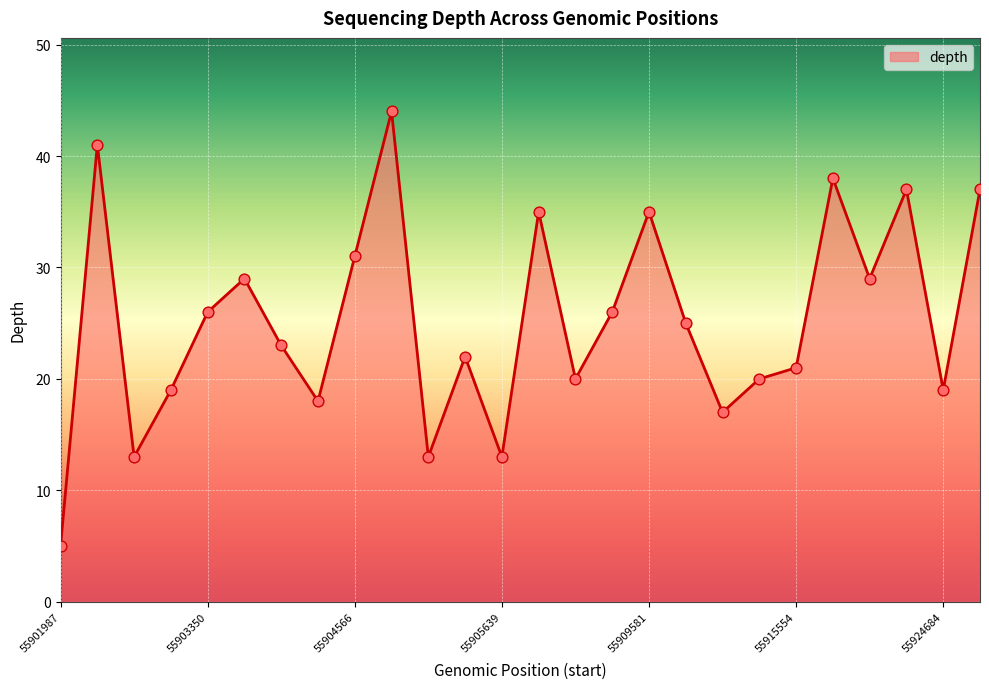

What is the minimum value shown in the chart?

5